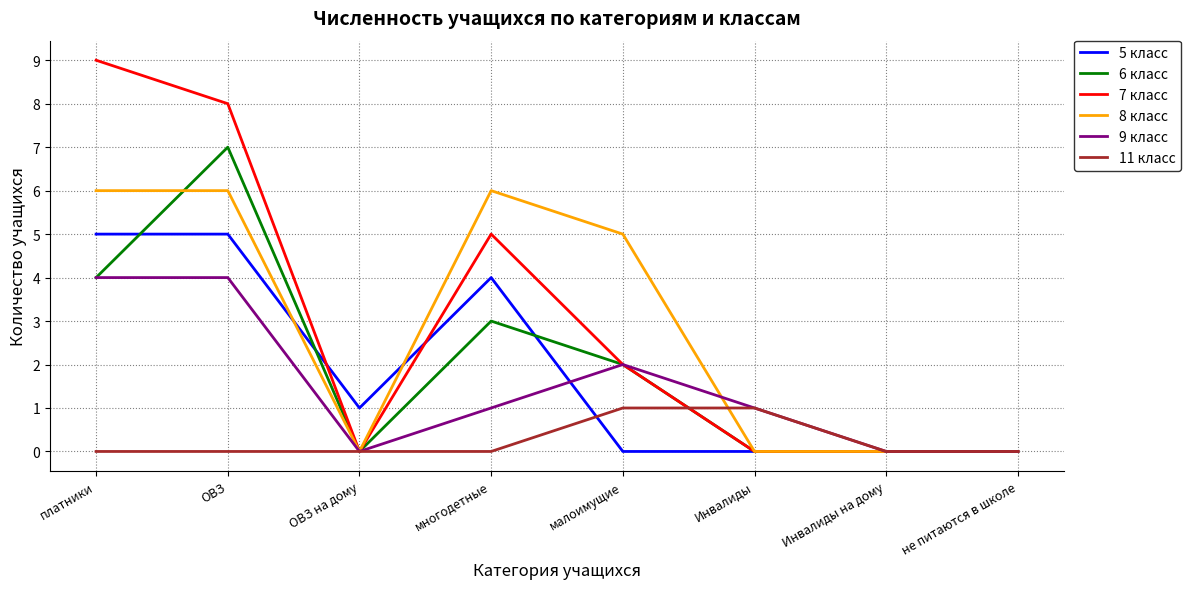

Reading left to right, what are all the values shown in this chart?

5 класс: 5	5	1	4	0	0	0	0
6 класс: 4	7	0	3	2	0	0	0
7 класс: 9	8	0	5	2	0	0	0
8 класс: 6	6	0	6	5	0	0	0
9 класс: 4	4	0	1	2	1	0	0
11 класс: 0	0	0	0	1	1	0	0